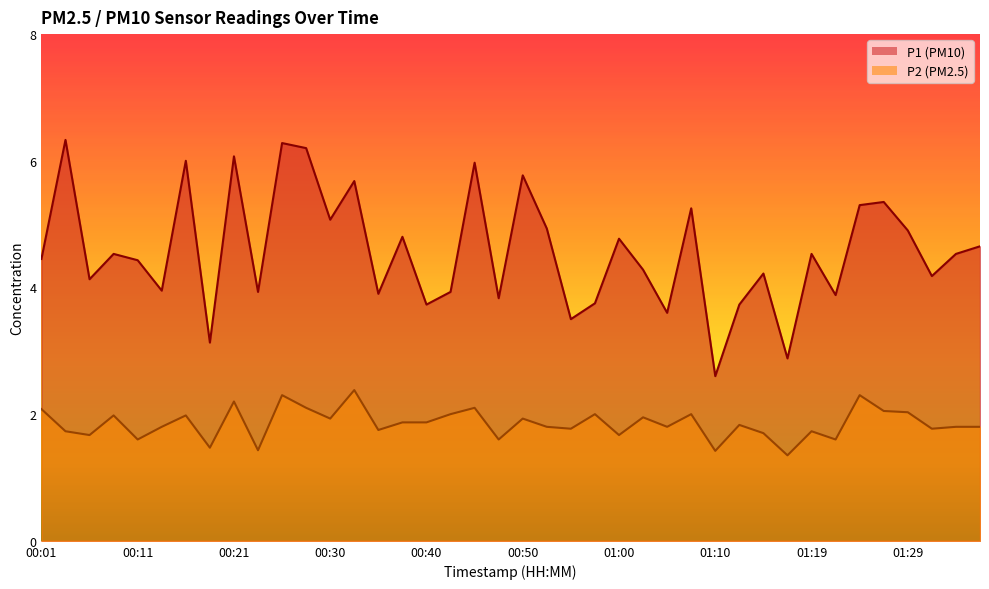

Rank the categories by P1 value from lowest to highest.

01:10, 01:17, 00:18, 00:55, 01:05, 00:40, 01:12, 00:57, 00:47, 01:22, 00:35, 00:23, 00:42, 00:13, 00:06, 01:32, 01:15, 01:02, 00:11, 00:01, 00:08, 01:19, 01:34, 01:37, 01:00, 00:38, 01:29, 00:52, 00:30, 01:07, 01:25, 01:27, 00:33, 00:50, 00:45, 00:16, 00:21, 00:28, 00:25, 00:03